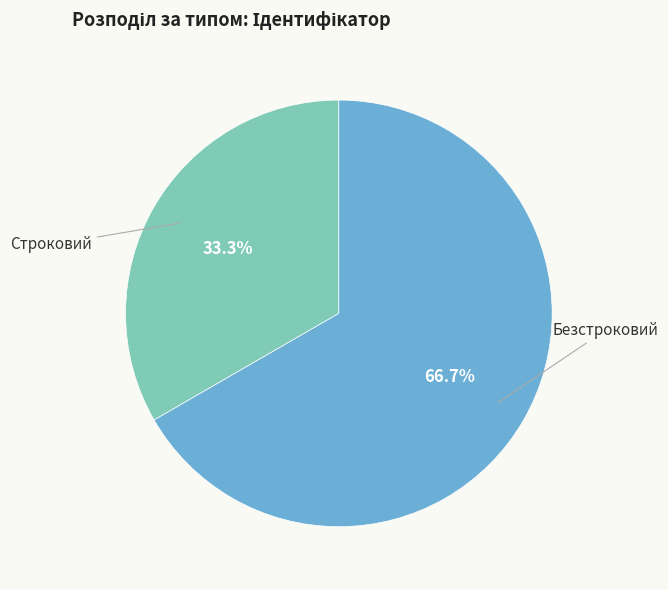

True or false: Строковий accounts for 33% of the total.

True